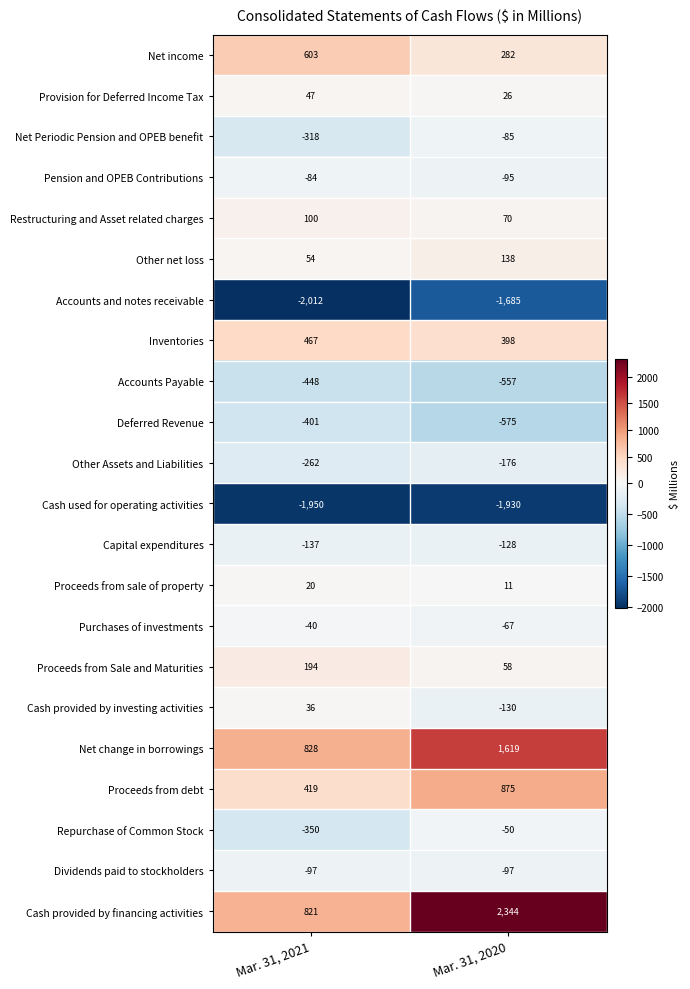

Read the Proceeds from Sale and Maturities value at Mar. 31, 2021, to the nearest 10.

190